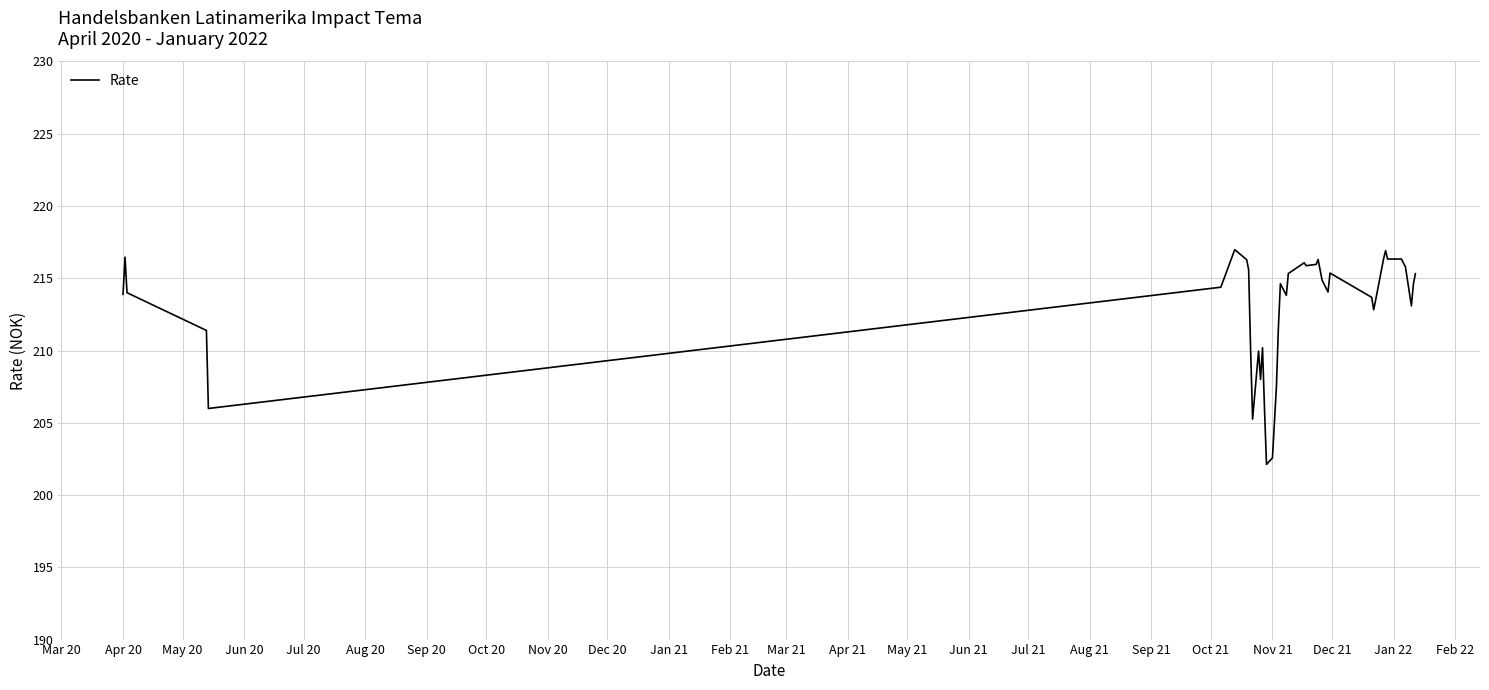

What is the difference between the maximum and minimum values?

14.9